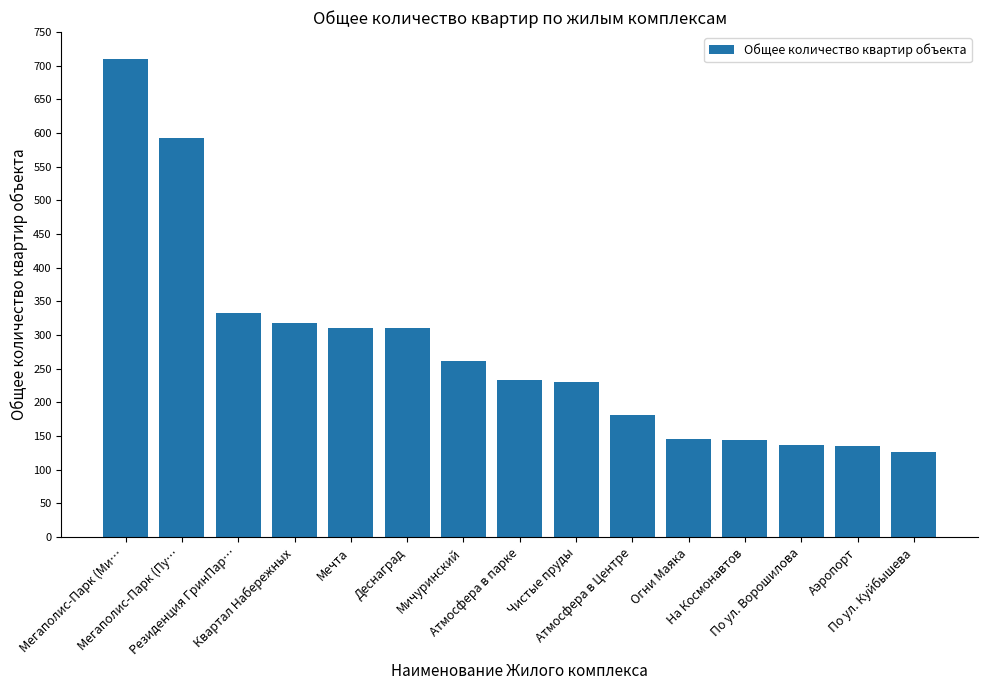

Approximately how many times larger is the value at На Космонавтов compared to Аэропорт?

1.1